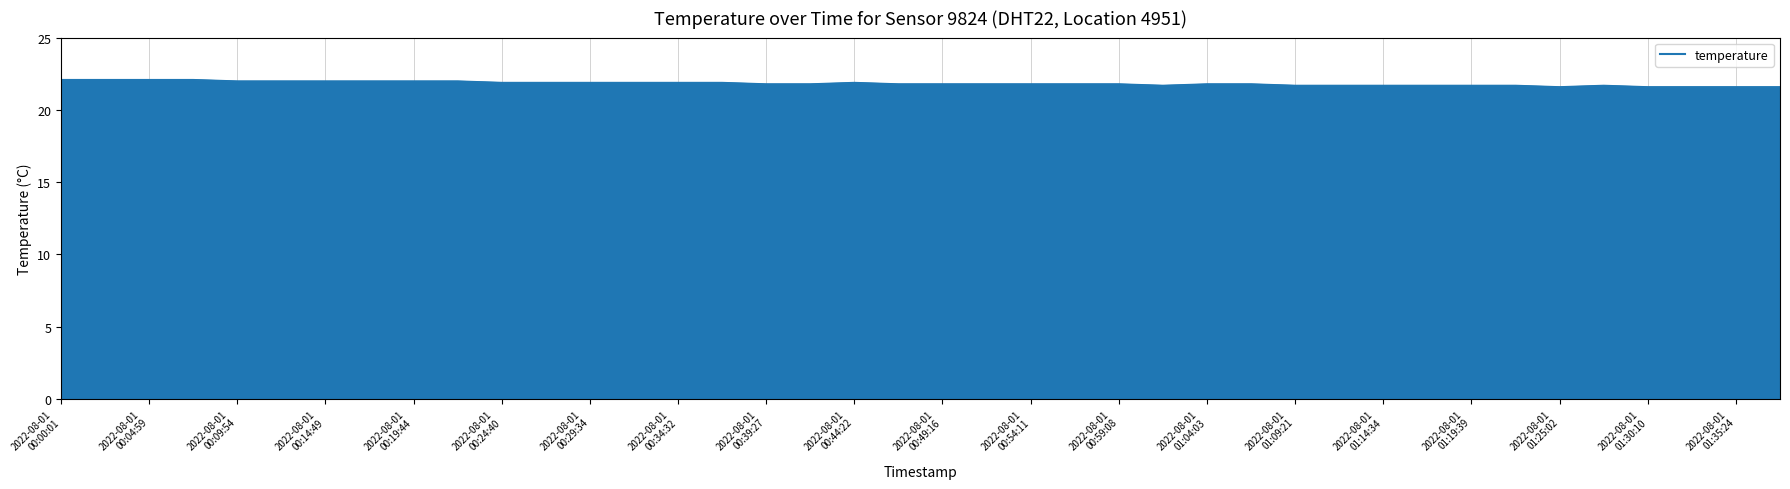

What is the greatest value displayed?

22.1